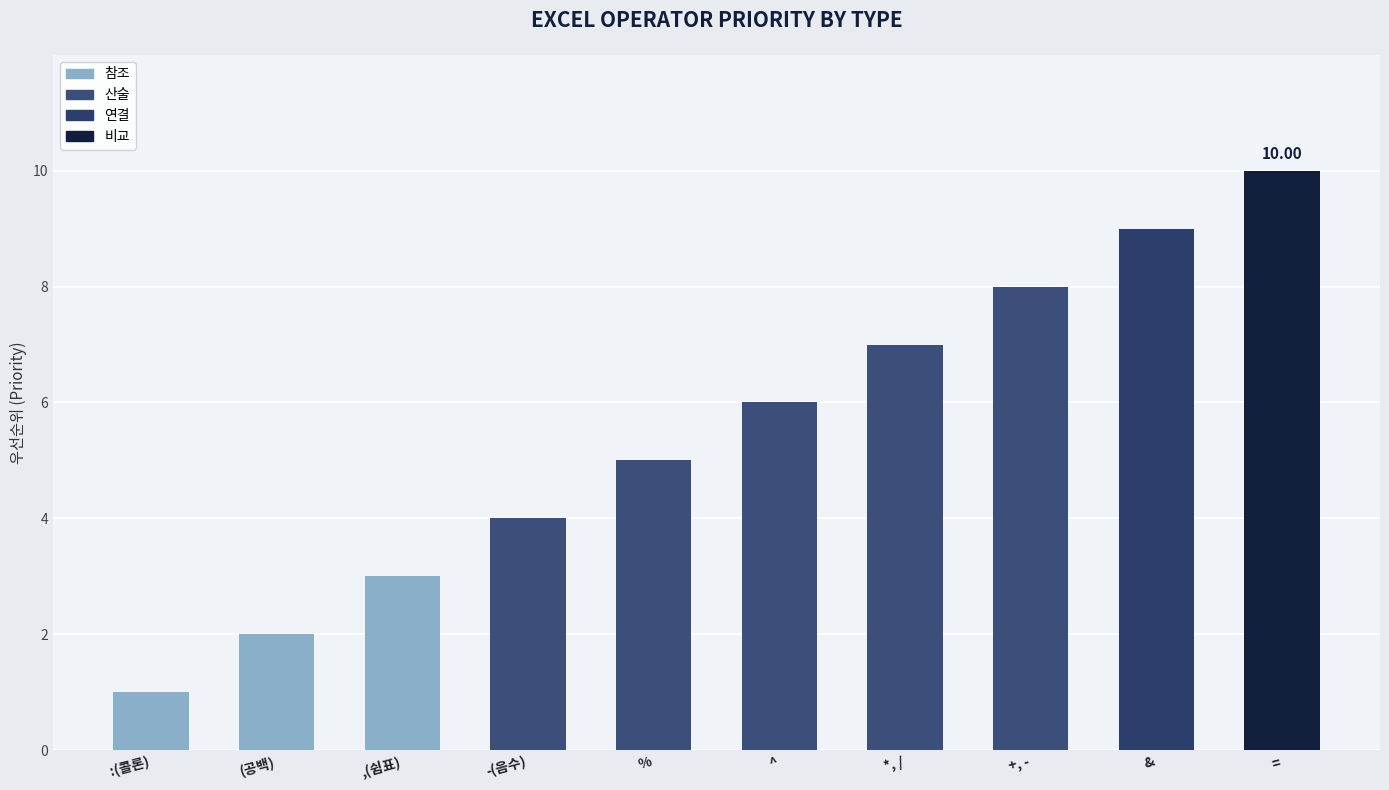

Reading left to right, list all the values displayed in this chart.

:(콜론)=1	(공백)=2	,(쉼표)=3	-(음수)=4	%=5	^=6	*, /=7	+, -=8	&=9	==10